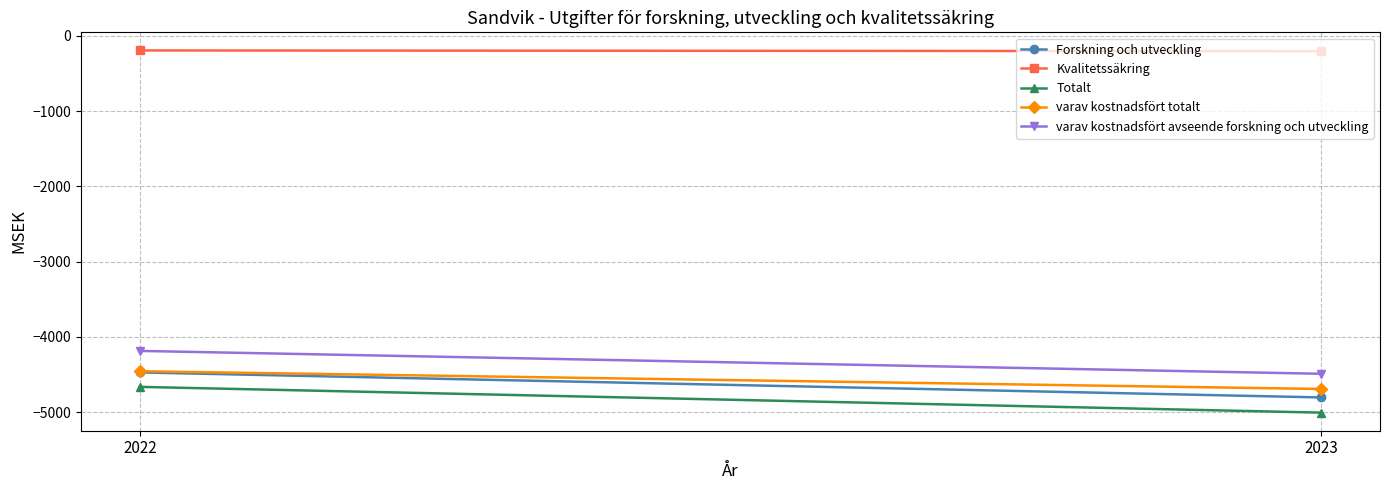

How many data points in Forskning och utveckling are less than -4471?

1